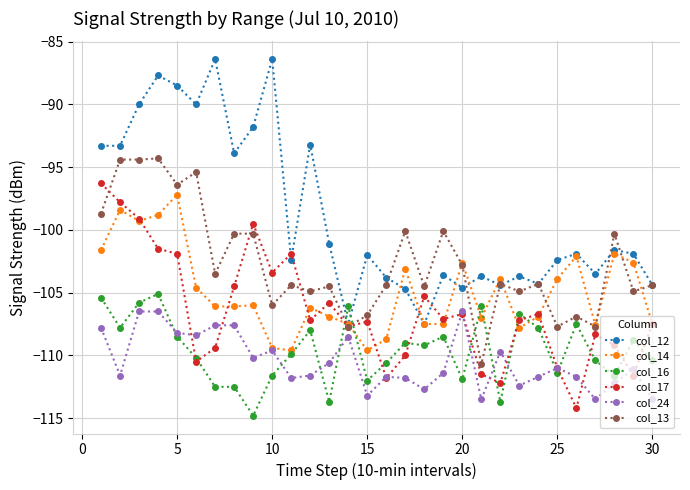

Which series has the largest total across all categories?

col_12